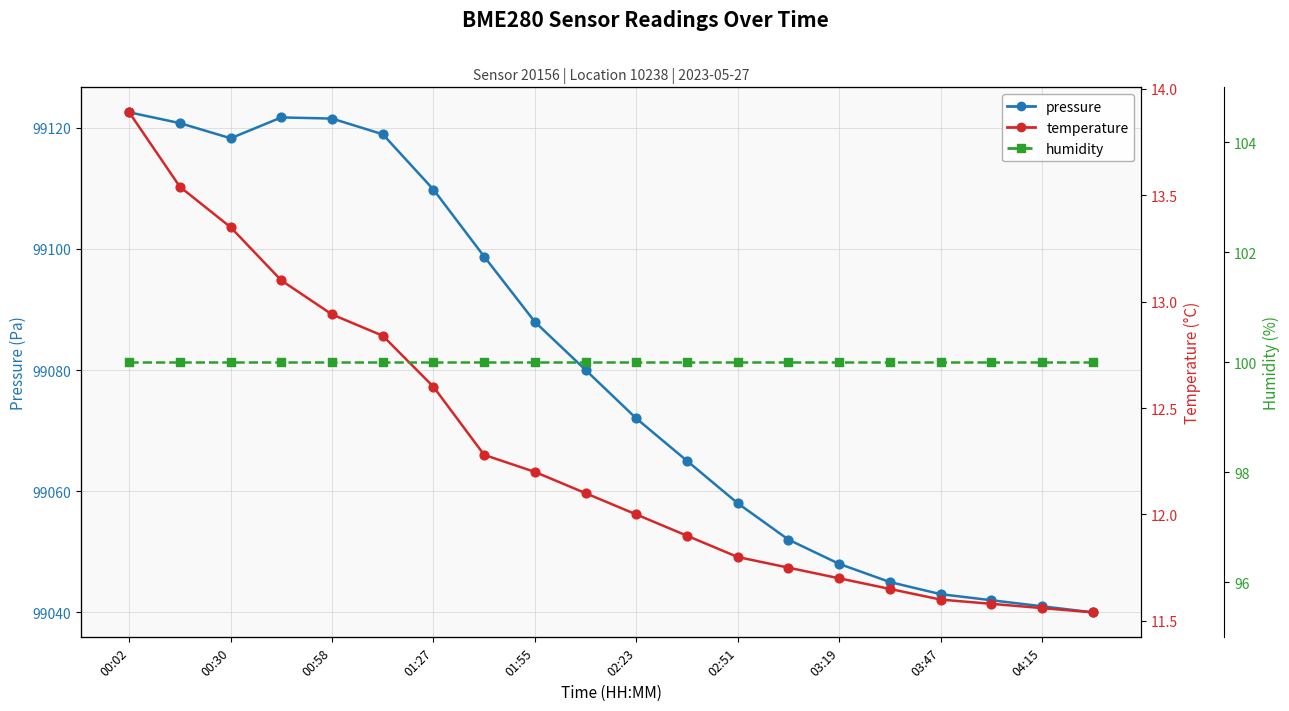

At which category is the sum across all series the highest?

00:02